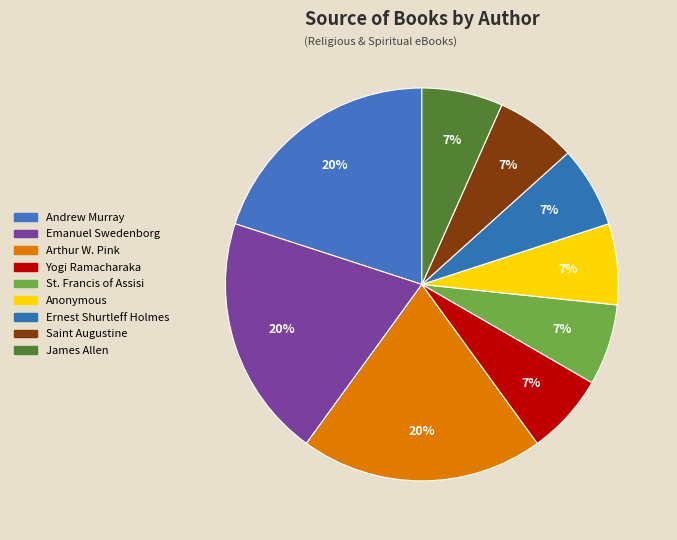

The Saint Augustine slice represents 7% of the pie. True or false?

True